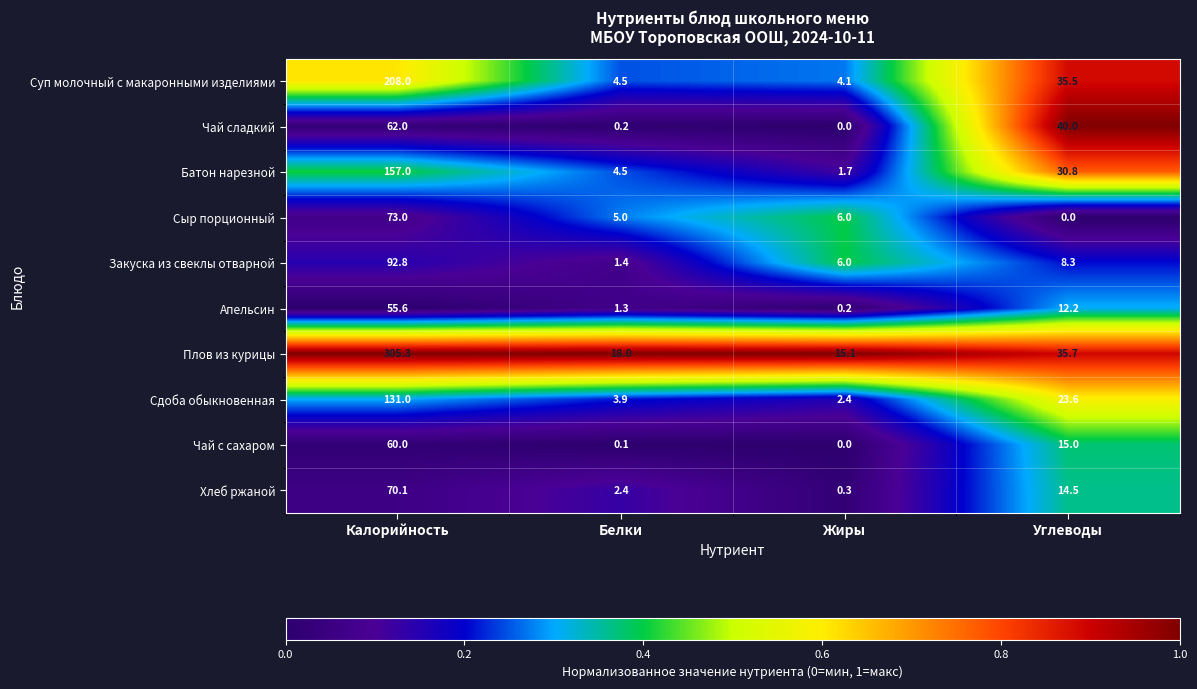

What is the total value across all series at Белки?

41.3